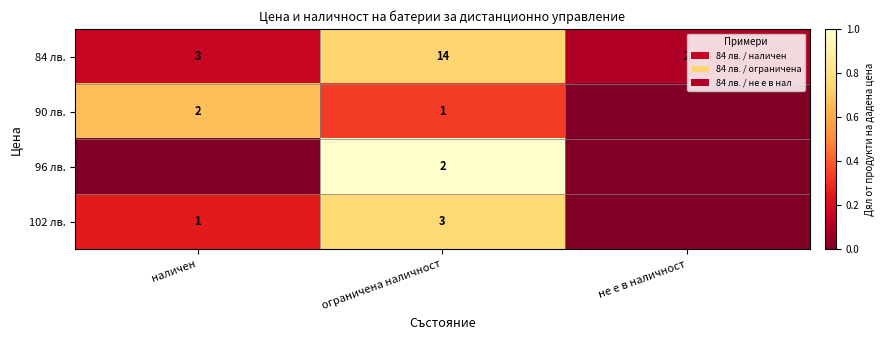

What is the sum of the 84 лв. values at ограничена наличност and наличен?

17